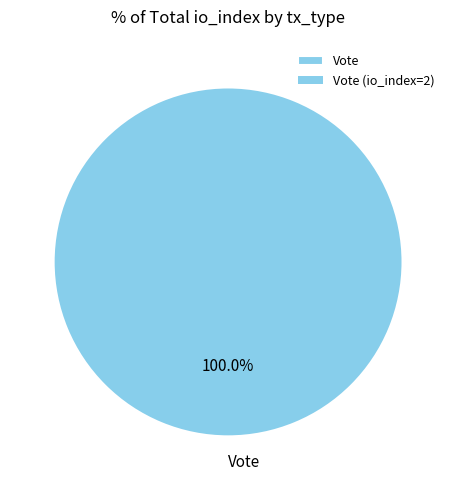

Is there a majority slice in this chart?

Yes